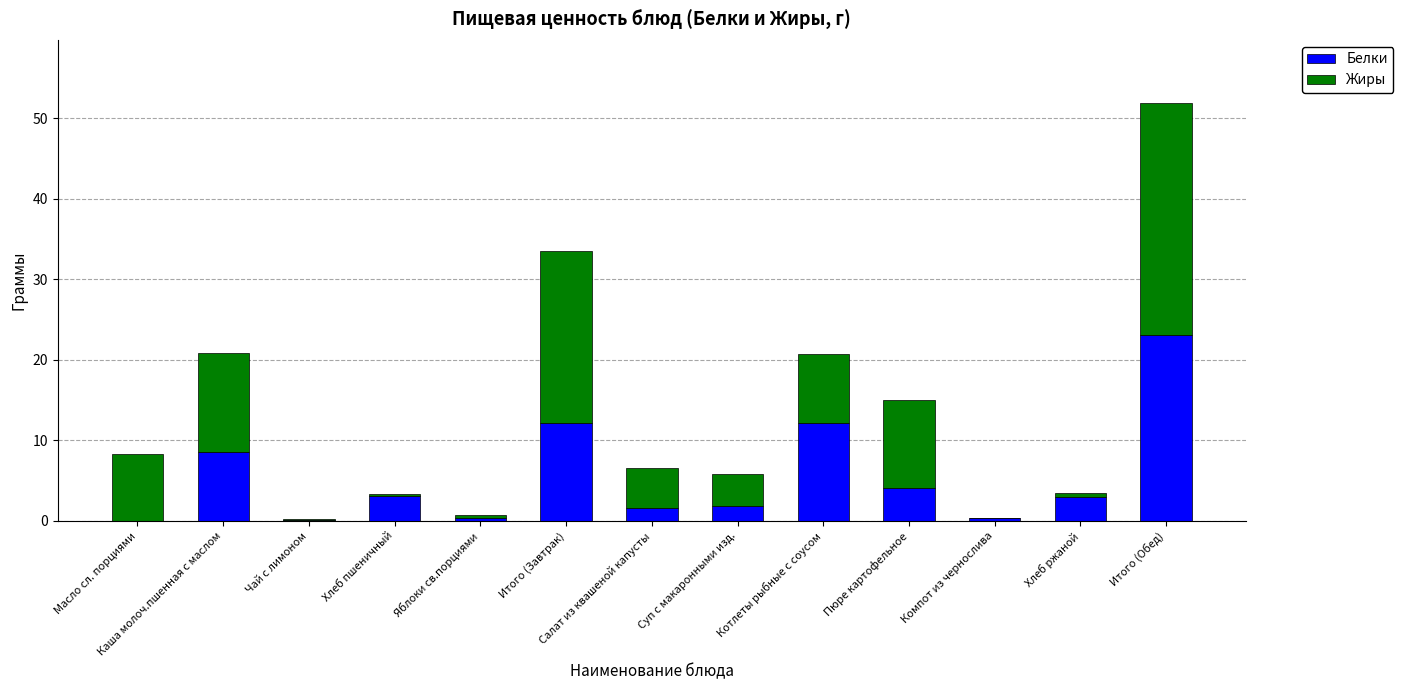

What is the total value across all series at Пюре картофельное?

15.0